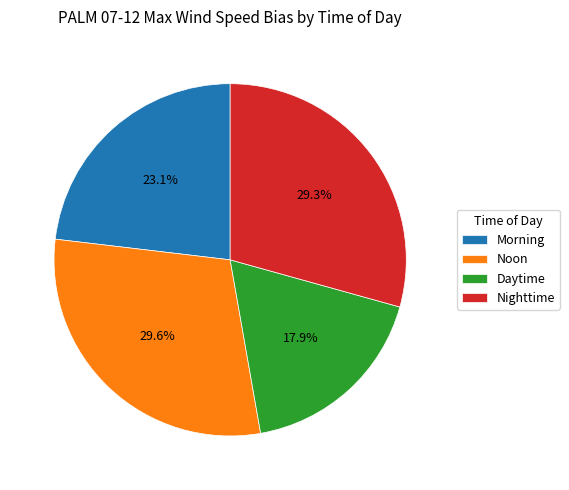

The Nighttime slice represents 29% of the pie. True or false?

True